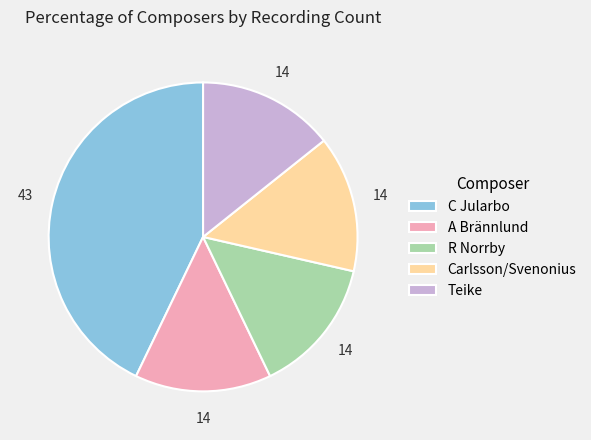

True or false: A Brännlund accounts for 14% of the total.

True